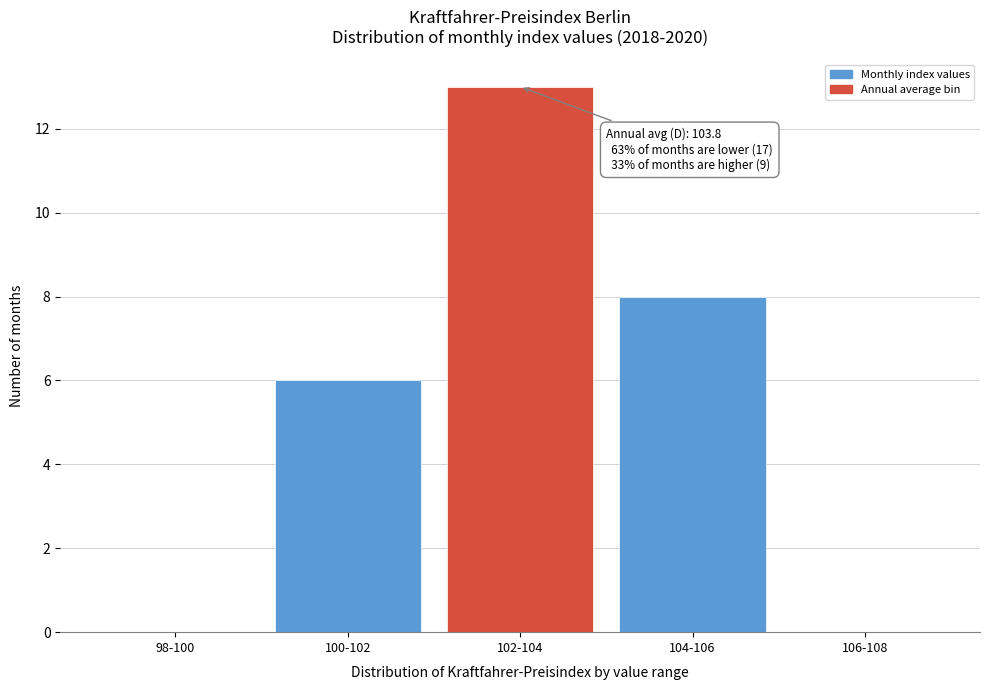

Reading left to right, extract all data points from this chart.

98-100=0	100-102=6	102-104=13	104-106=8	106-108=0